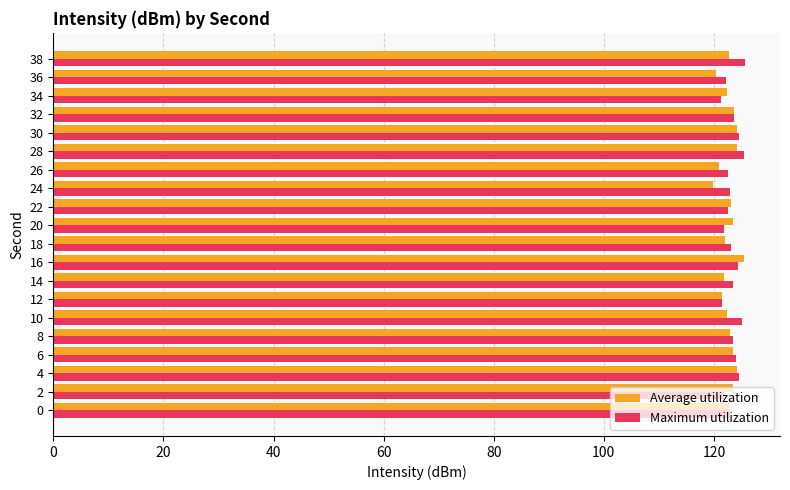

What is the sum of all Average utilization values?

2454.9